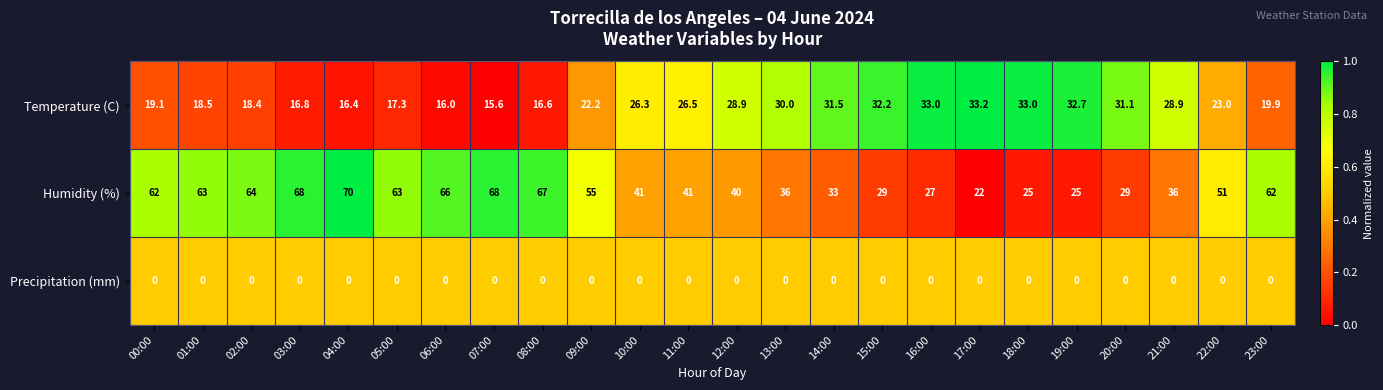

Which series has the largest total across all categories?

Humidity (%)